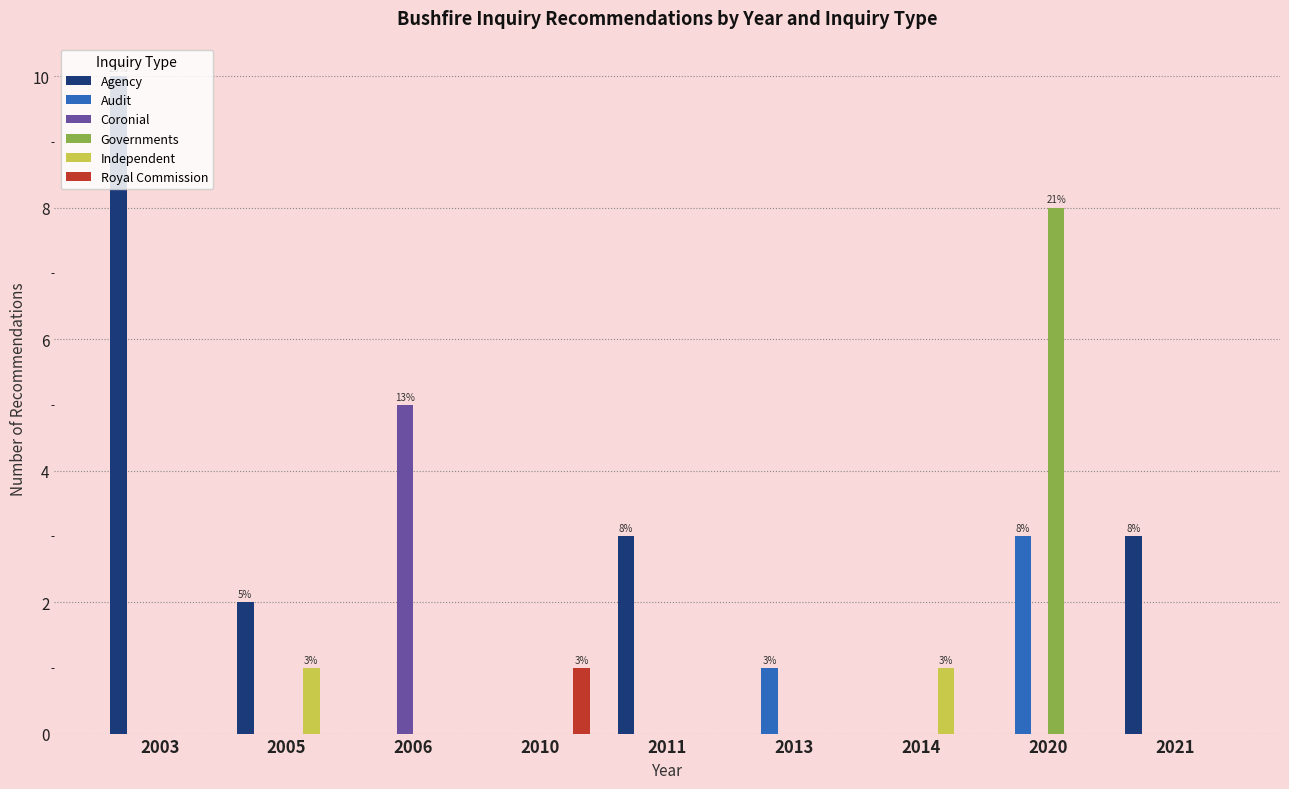

How many categories are shown in the chart?

9